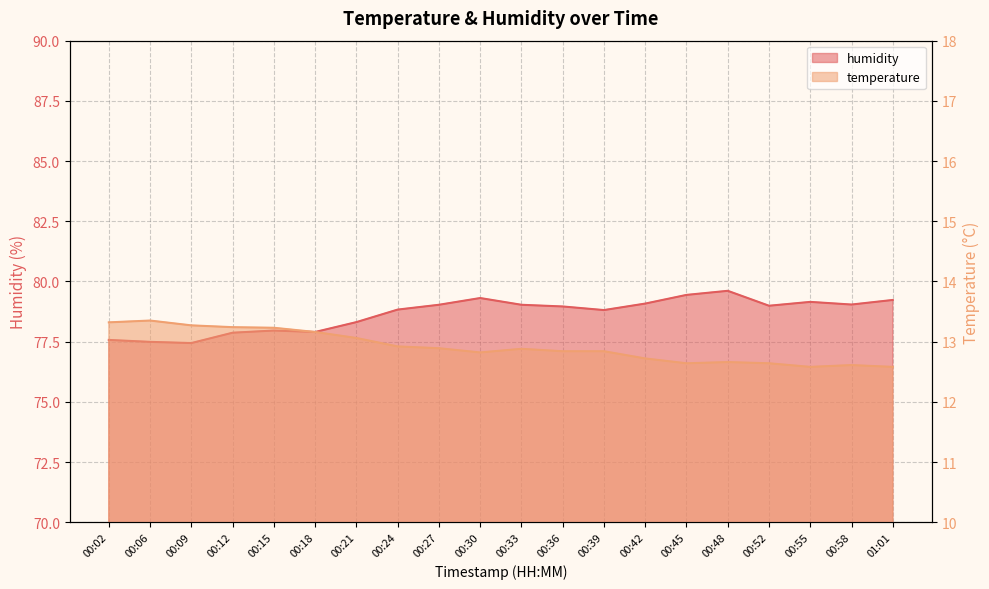

Rank the series at 00:27 from highest to lowest value.

humidity, temperature